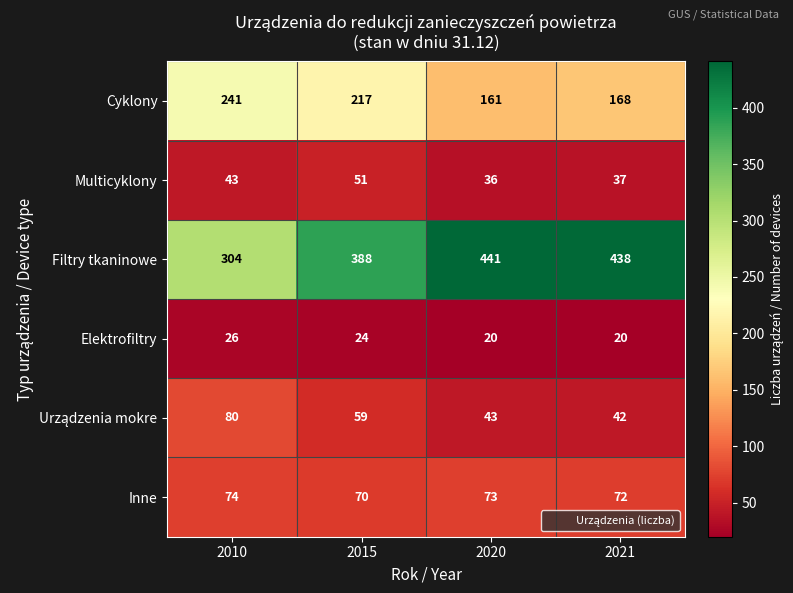

What is the greatest value displayed?

441